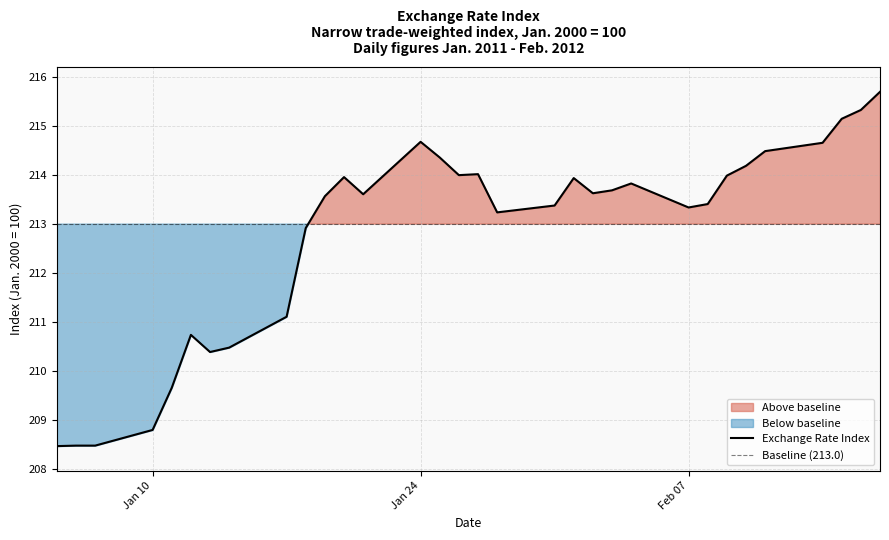

Where is the data nearest to the value 212?

2011-01-17